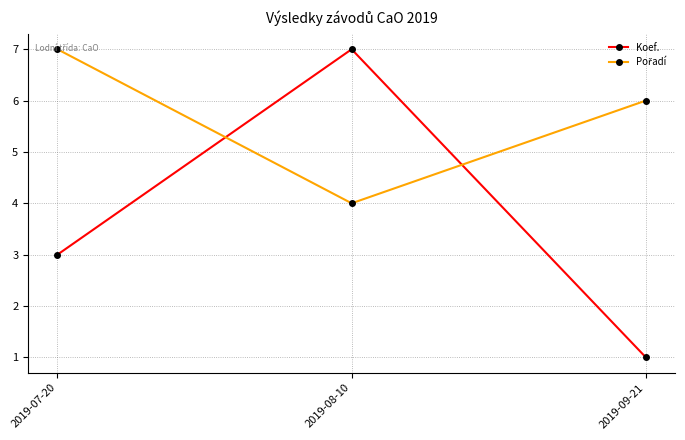

The Koef. series shows 11 at 2019-08-10. True or false?

False